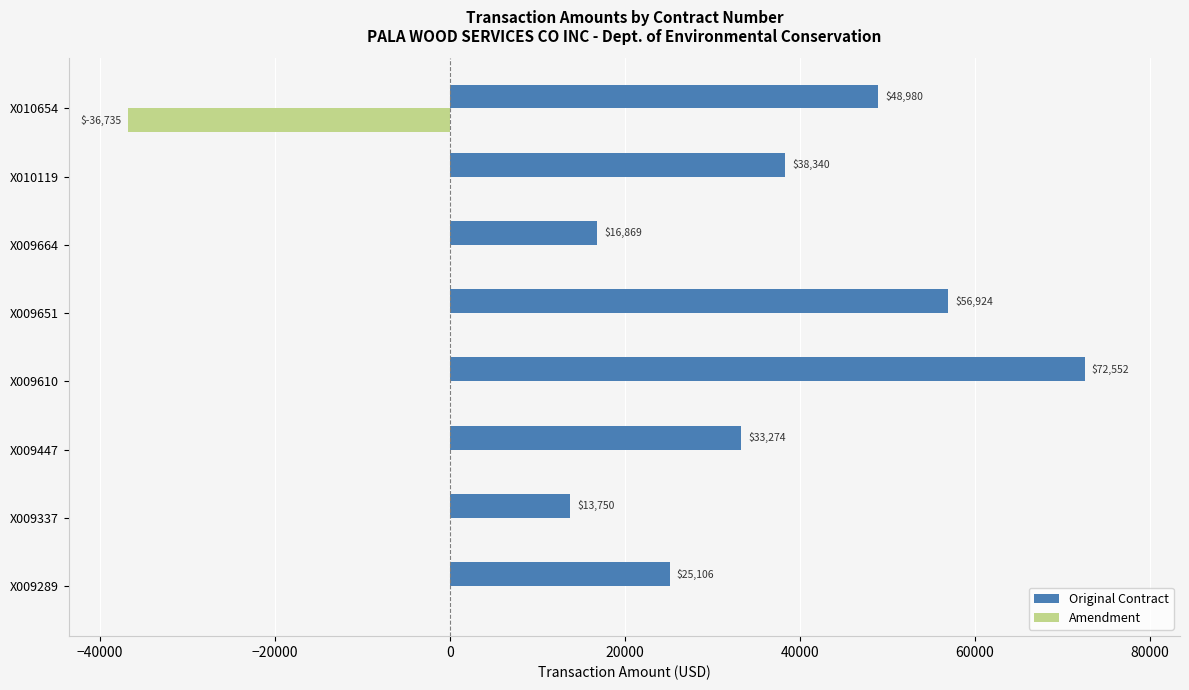

At which category is the sum across all series the highest?

X009610